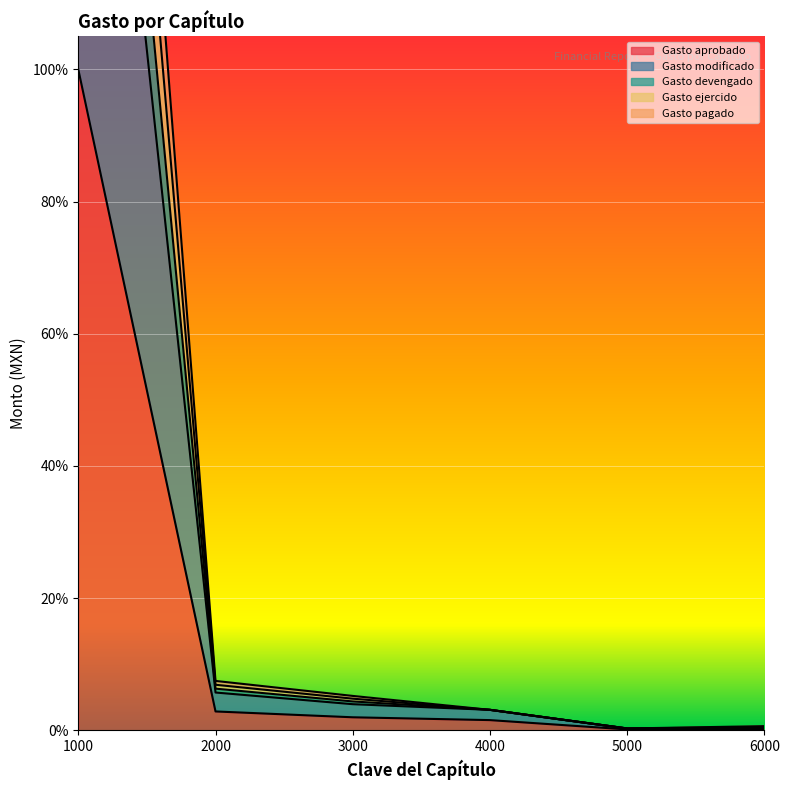

The value of Gasto modificado at 2000 is 0.1. True or false?

True